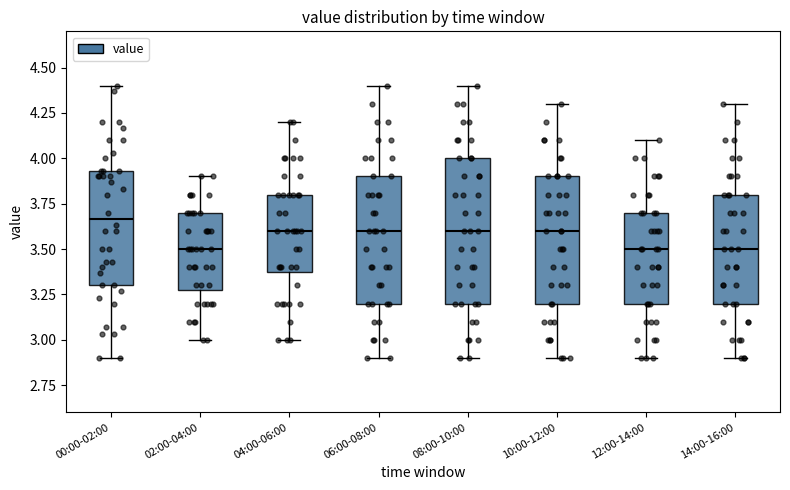

Which box is the tallest, from its lower edge to its upper edge?

08:00-10:00